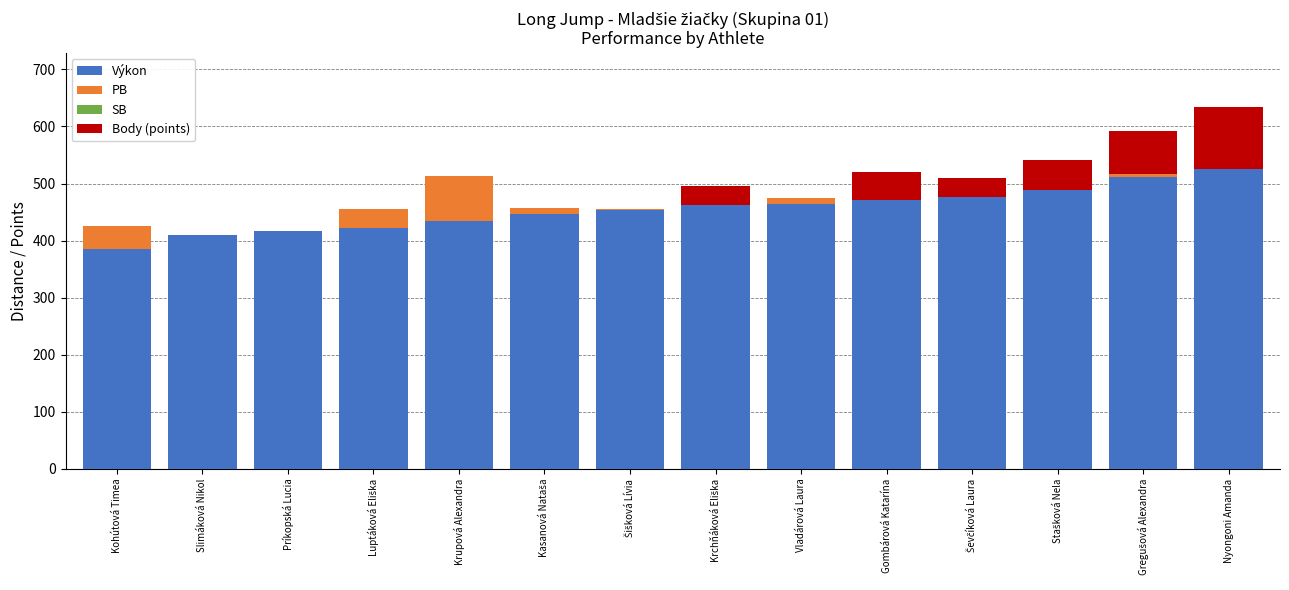

What is the maximum value for Výkon?

526